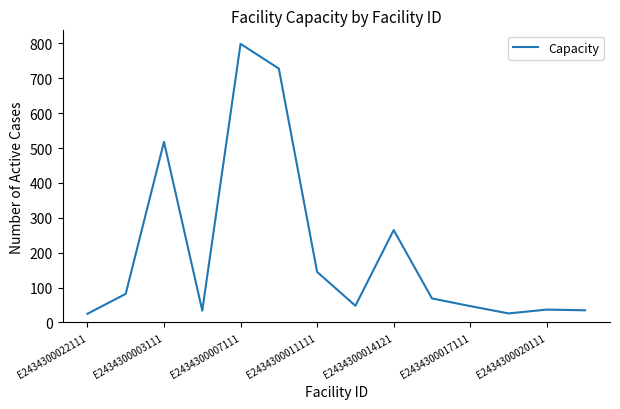

How many lines are shown in the chart?

1